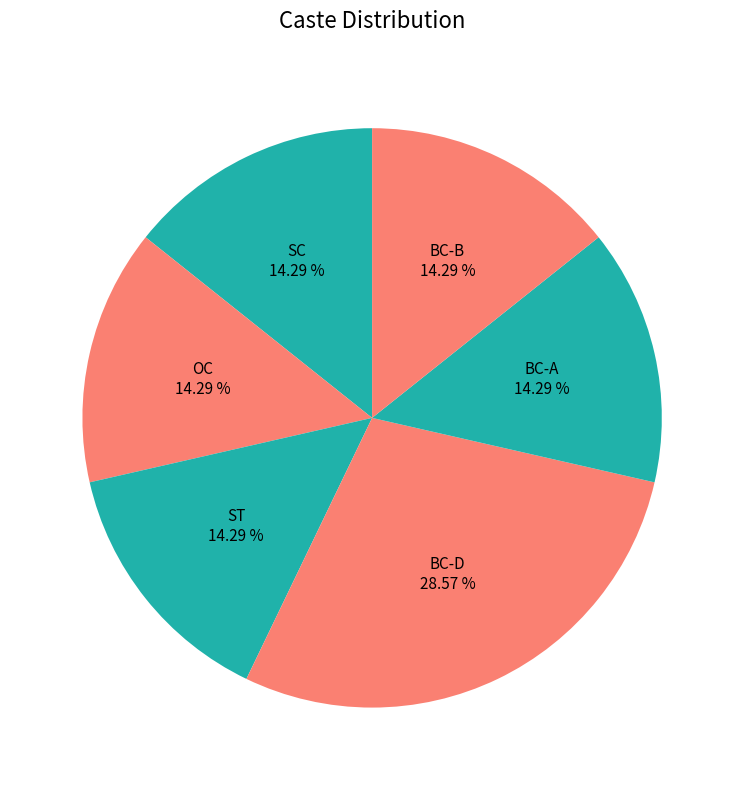

How many slices are in this pie chart?

6